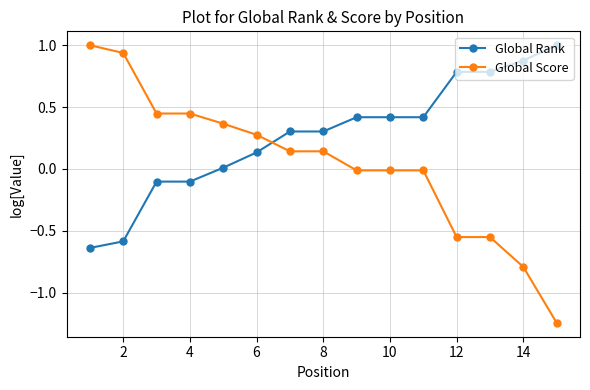

What is the greatest value displayed?

1.0